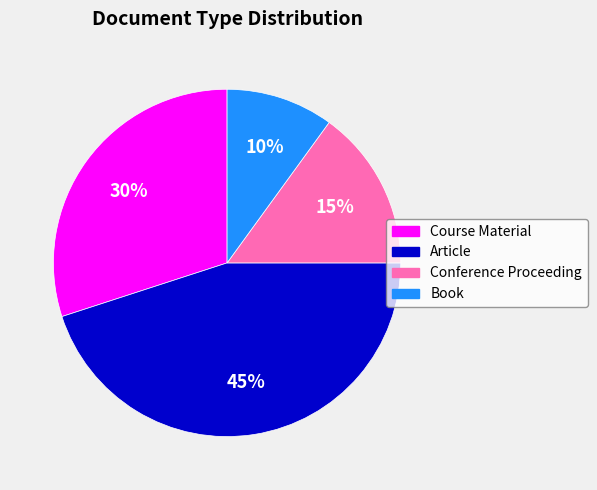

Between Course Material and Article, which is larger?

Article